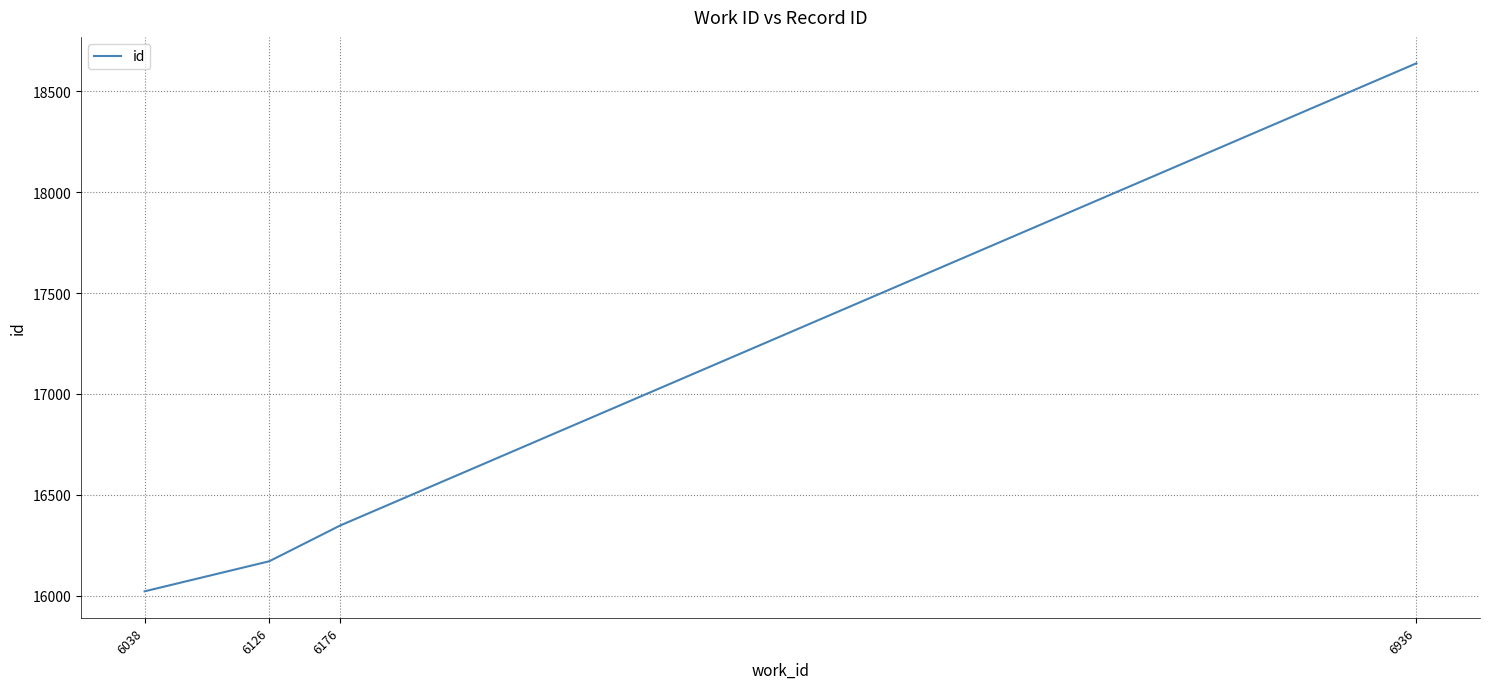

At which label is the value closest to 17330?

6176